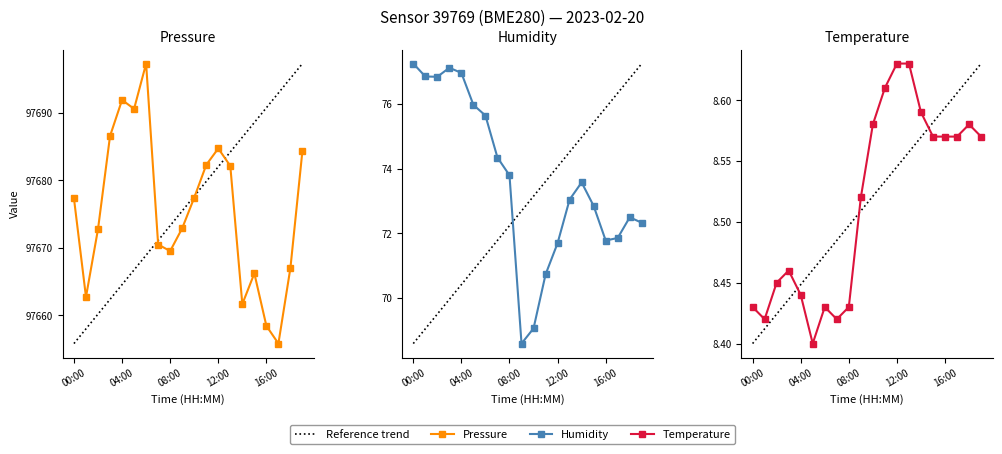

At which category does the chart reach its minimum across all series?

00:00